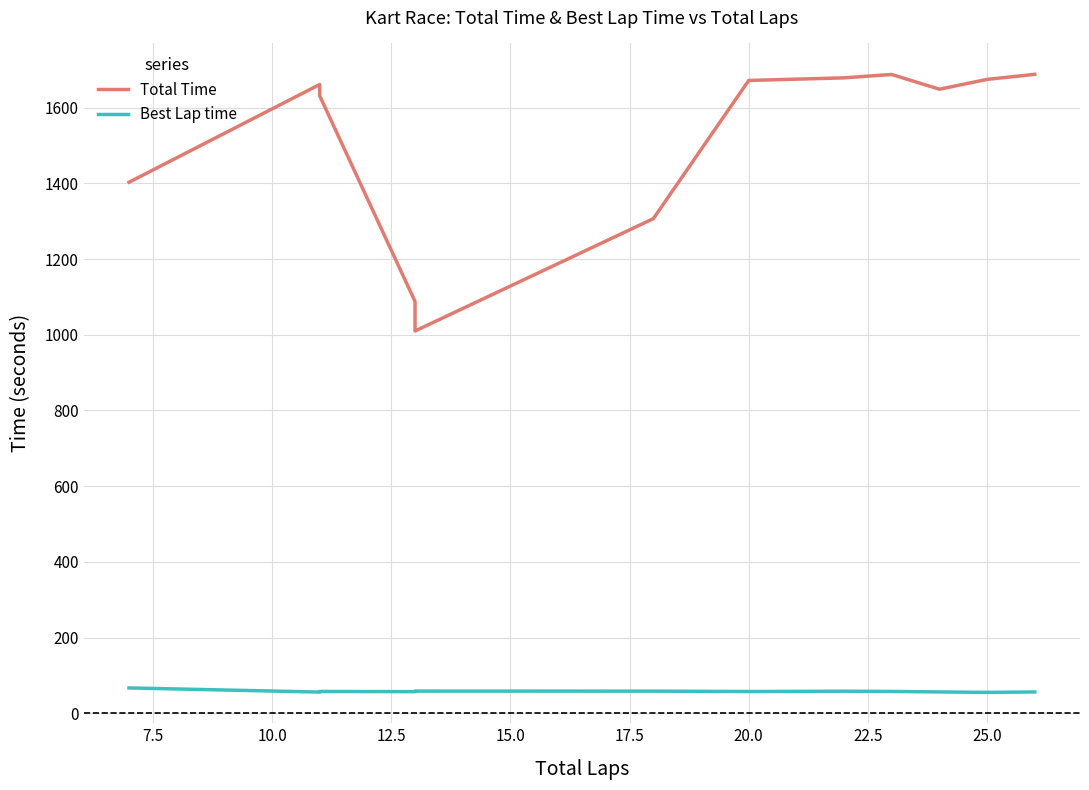

Count the number of data series in this chart.

2